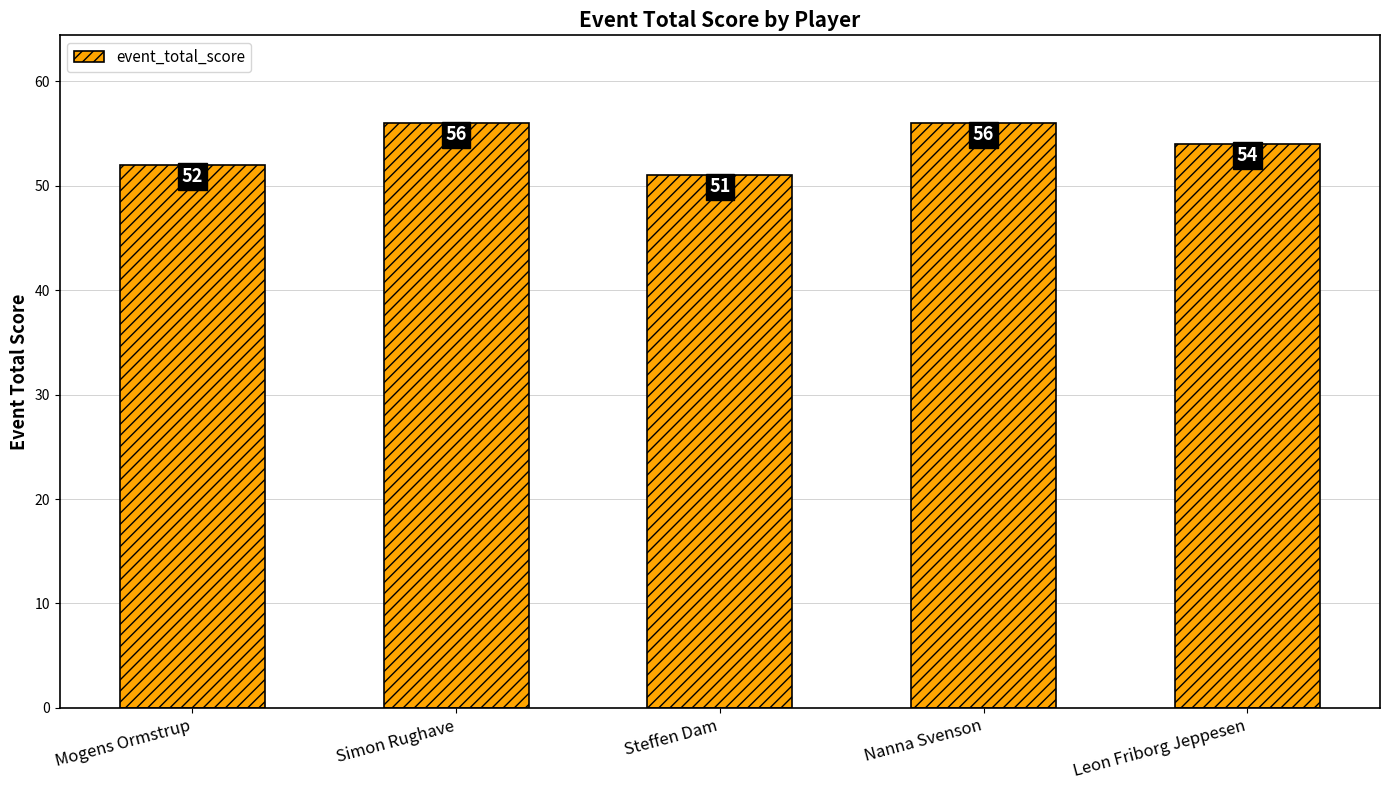

Reading left to right, what are all the values shown in this chart?

Mogens Ormstrup=52	Simon Rughave=56	Steffen Dam=51	Nanna Svenson=56	Leon Friborg Jeppesen=54